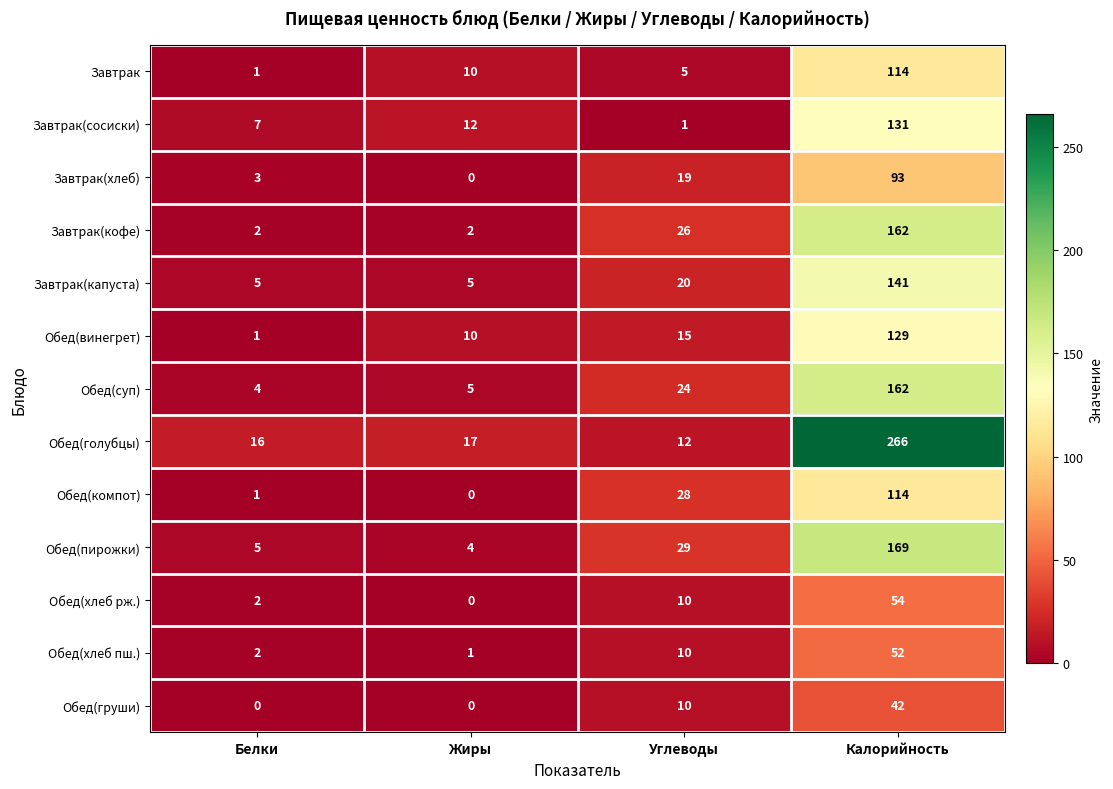

Which series has the largest range (max minus min)?

Обед(голубцы)